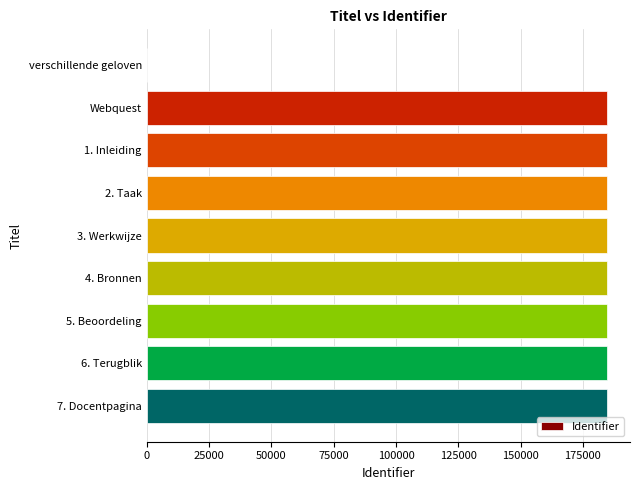

What is the ratio of the value at 4. Bronnen to the value at 1. Inleiding?

1.0